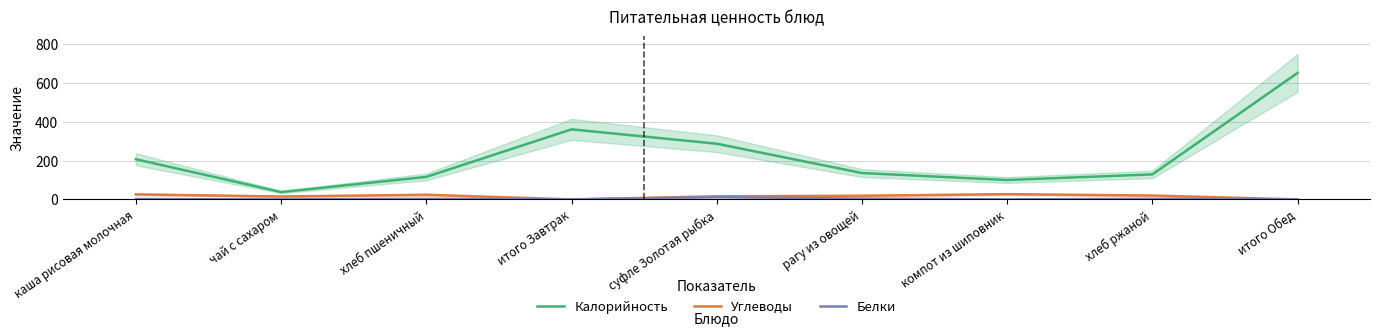

True or false: Калорийность and Белки cross at least once.

False